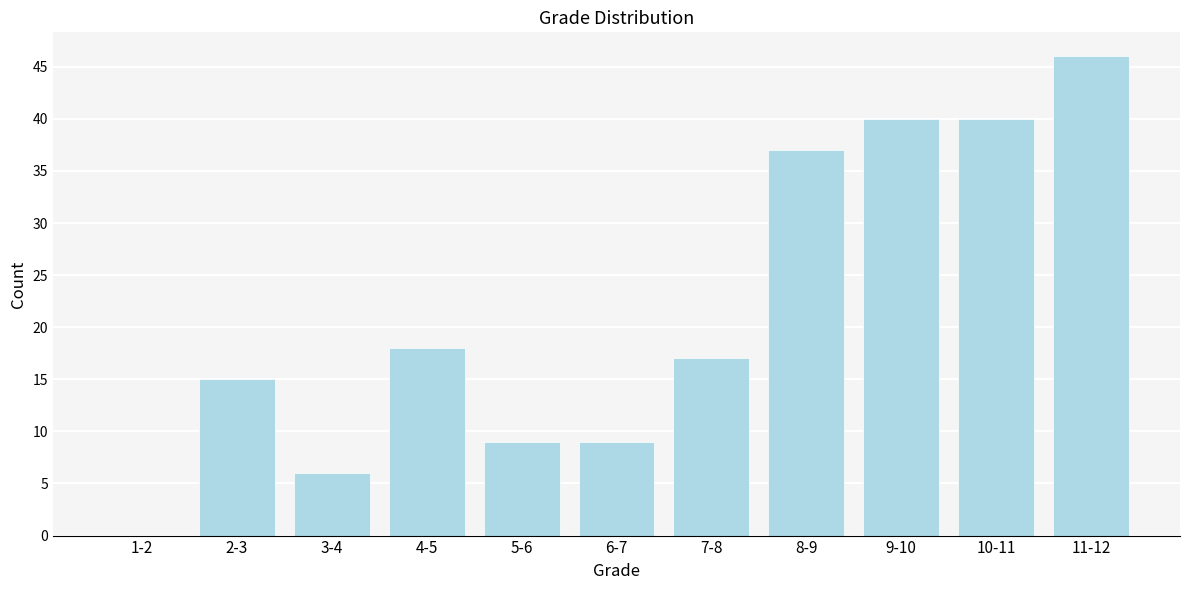

Reading right to left, what are all the values shown in this chart?

11-12=46	10-11=40	9-10=40	8-9=37	7-8=17	6-7=9	5-6=9	4-5=18	3-4=6	2-3=15	1-2=0